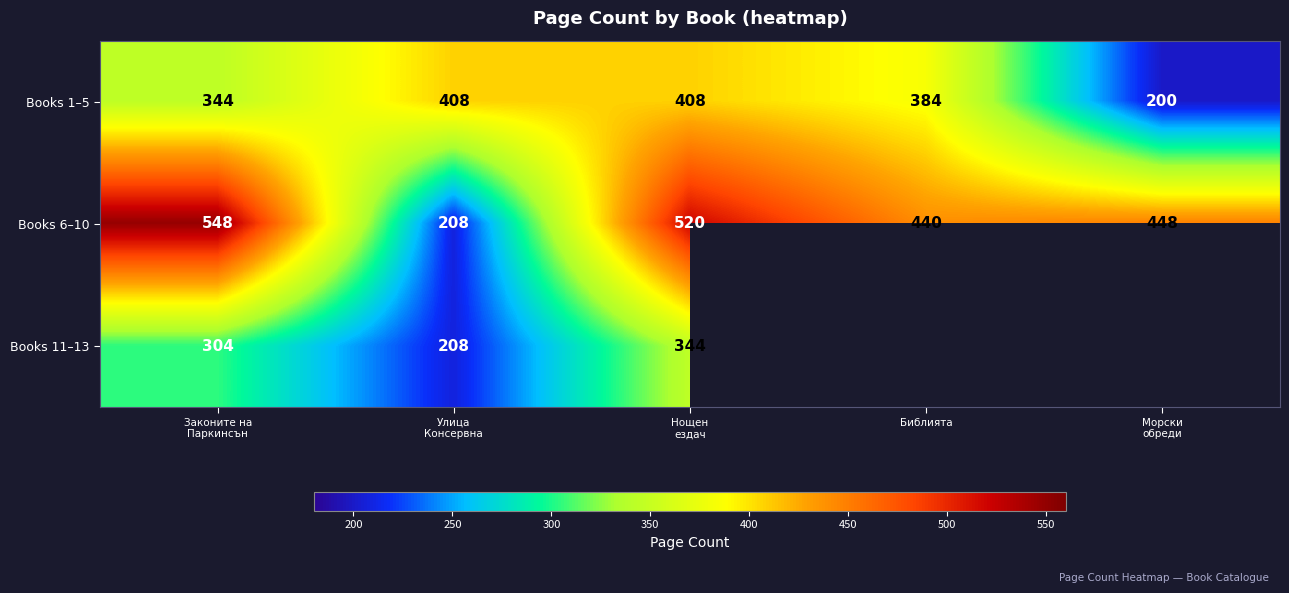

The value of Books 6–10 at Библията is 120. True or false?

False